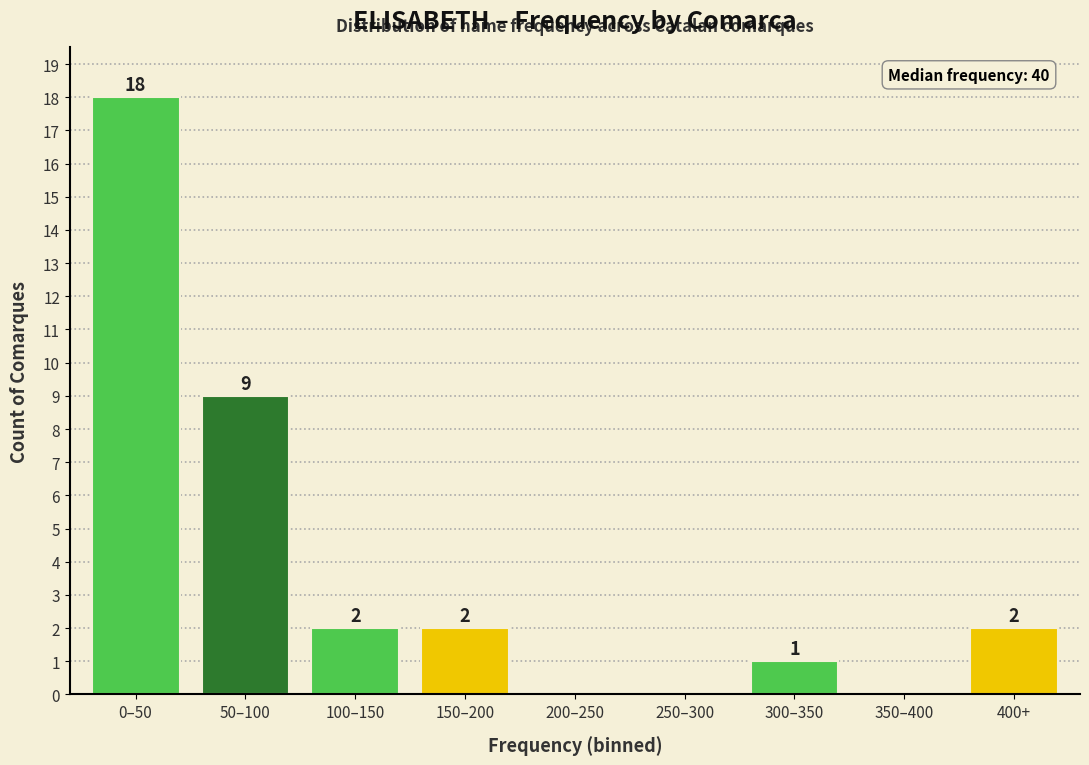

Reading left to right, what are all the values shown in this chart?

0–50=18	50–100=9	100–150=2	150–200=2	200–250=0	250–300=0	300–350=1	350–400=0	400+=2